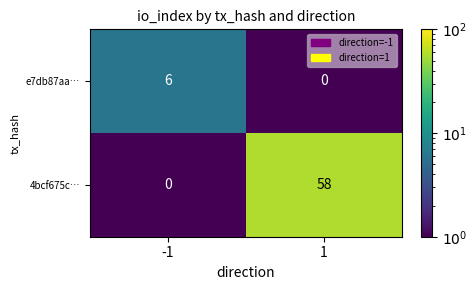

What is the difference between the e7db87aa… values at -1 and 1?

6